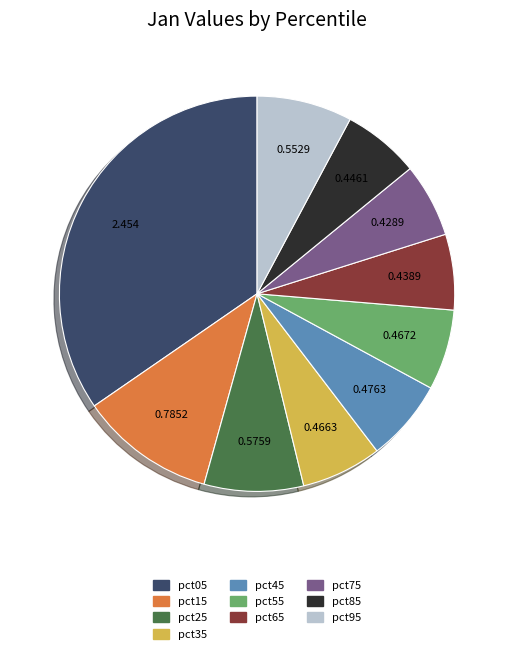

How many slices are in this pie chart?

10